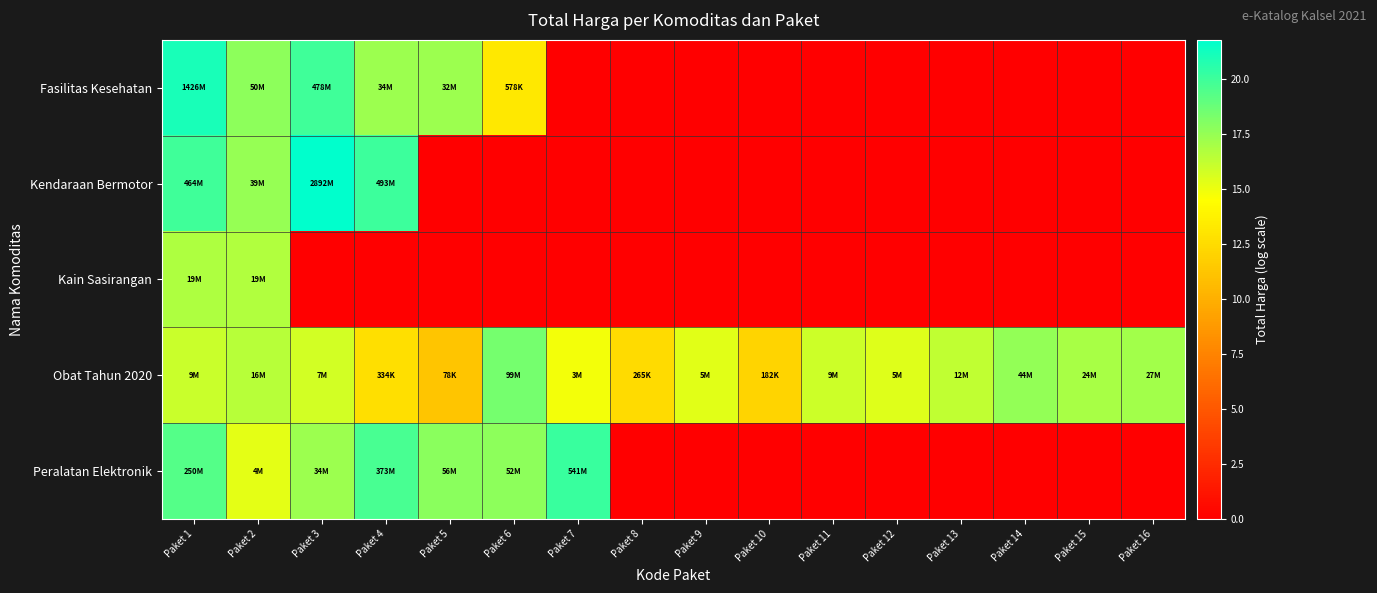

Which series changed the most between Paket 8 and Paket 15?

Obat Tahun 2020